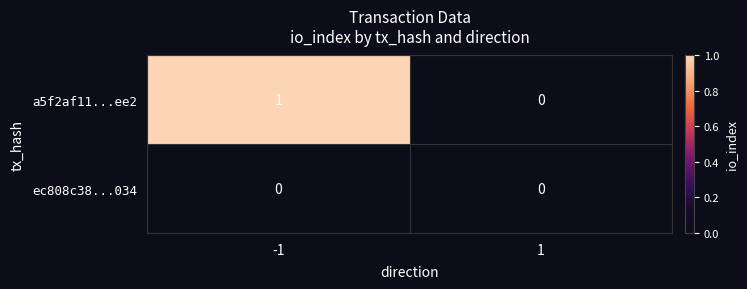

Which series has the largest total across all categories?

a5f2af11...ee2